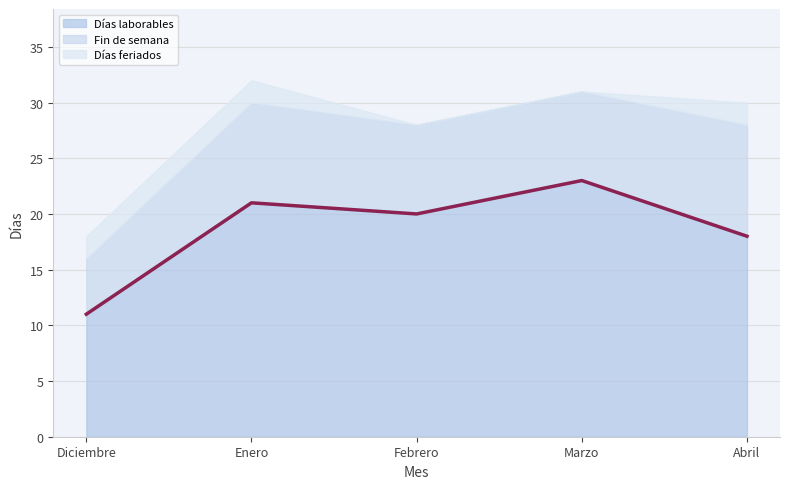

Reading right to left, list all the values displayed in this chart.

Días laborables: 18	23	20	21	11
Fin de semana: 10	8	8	9	5
Días feriados: 2	0	0	2	2